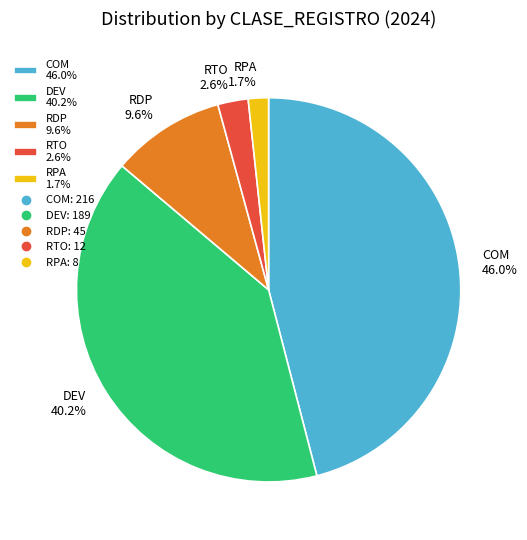

To the nearest percent, what is the difference between the DEV and COM slice percentages?

6%